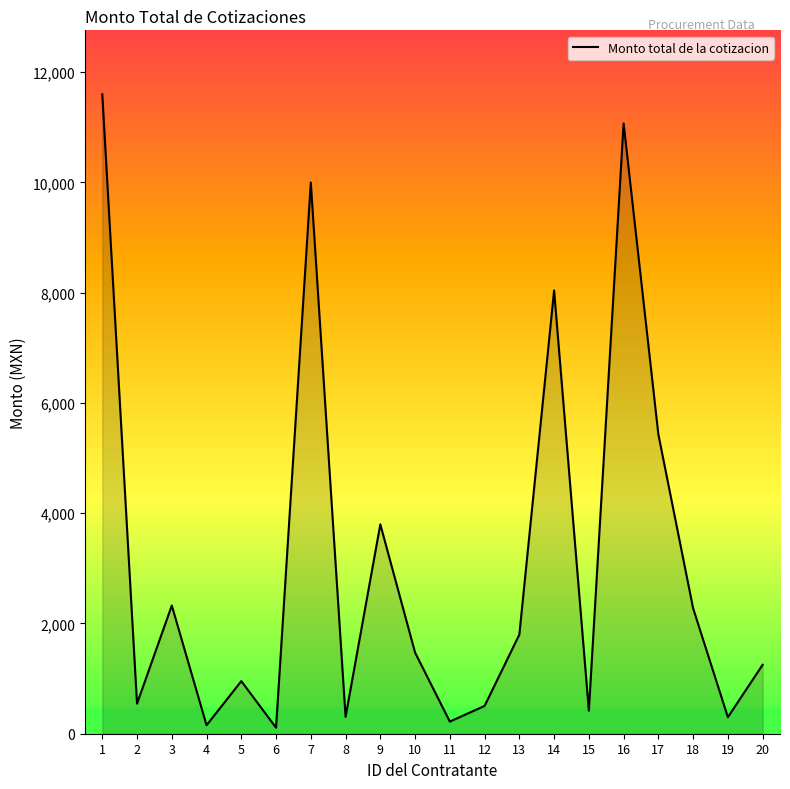

How many categories are shown in the chart?

20